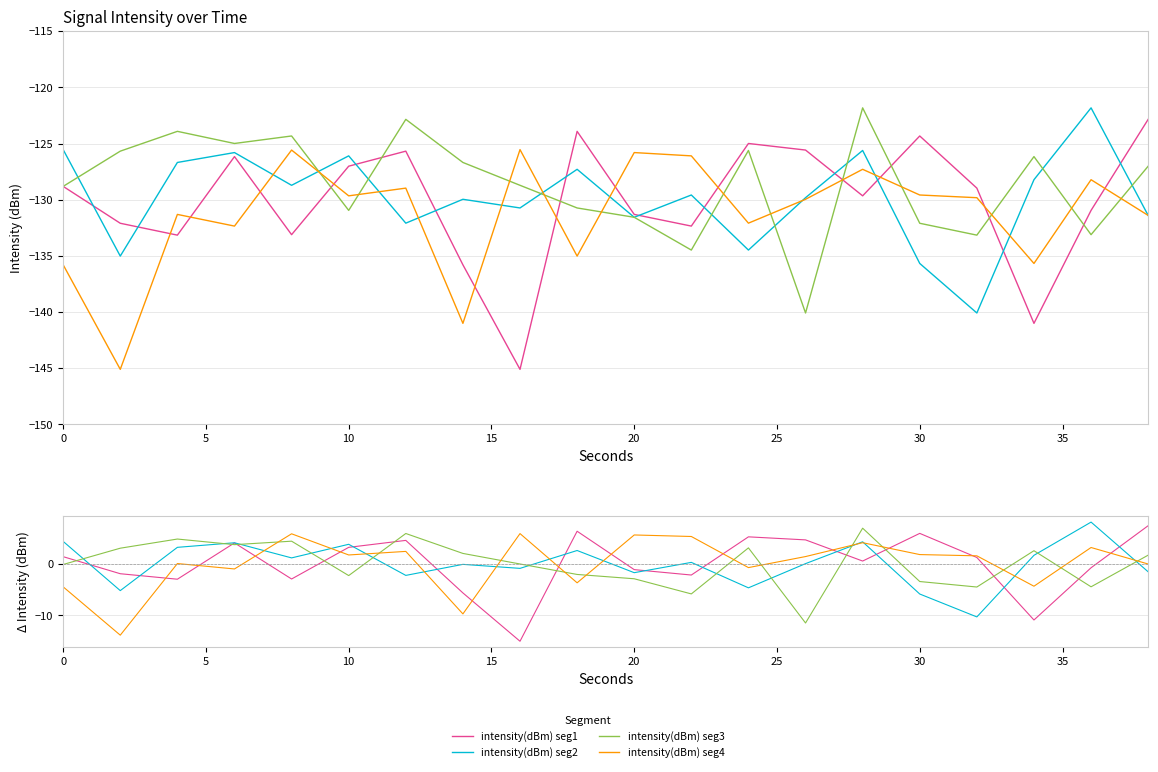

True or false: intensity(dBm) seg1 and intensity(dBm) seg4 cross at least once.

True